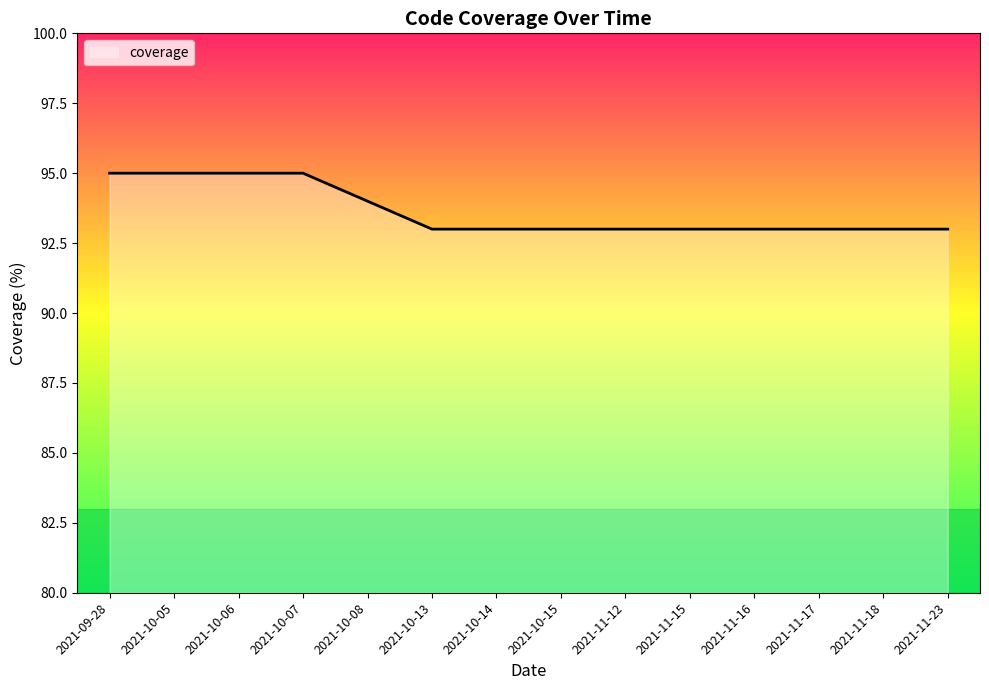

What is the greatest value displayed?

95